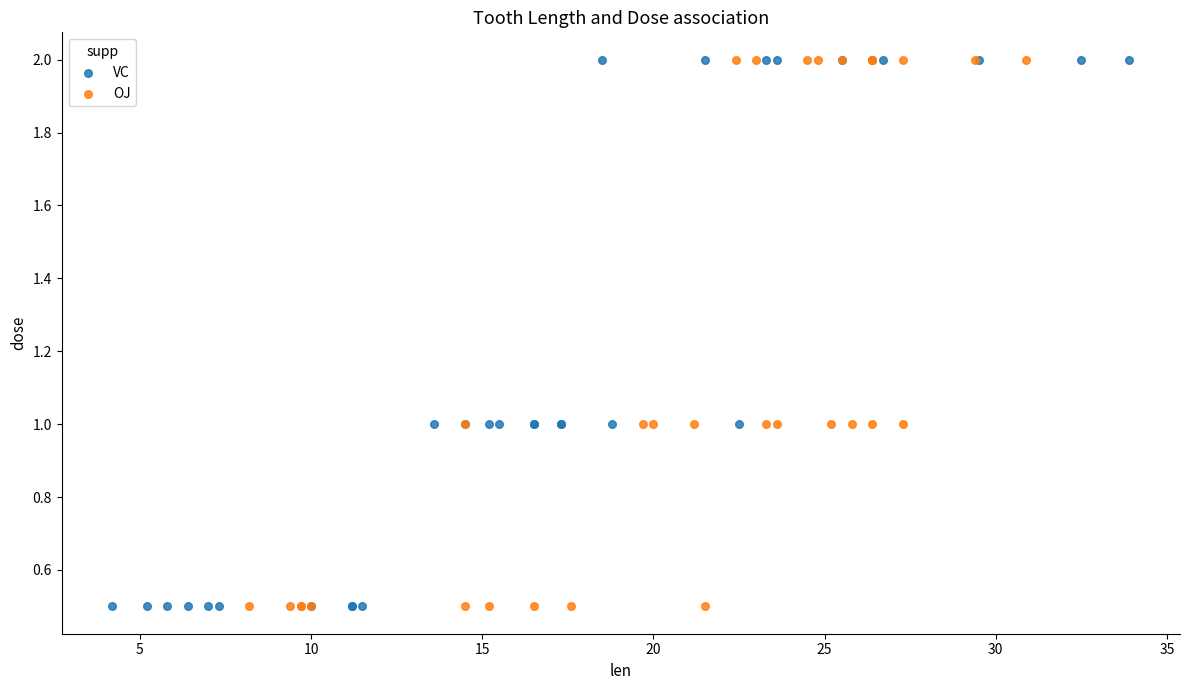

What are all the series names shown in the legend?

VC, OJ